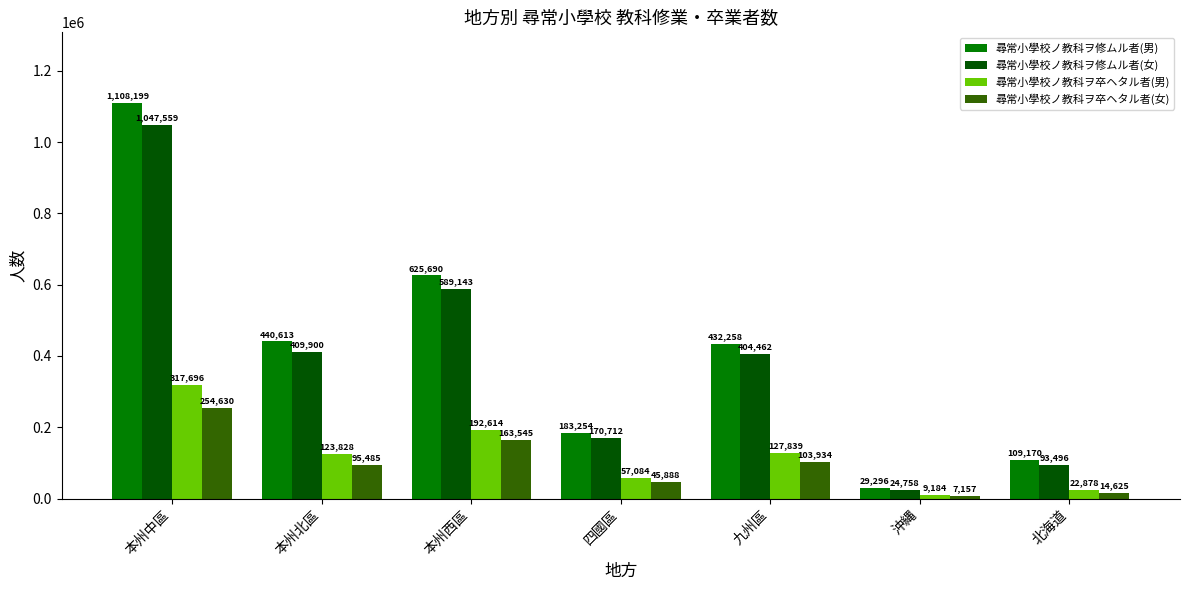

What is the total value across all series at 四國區?

456938